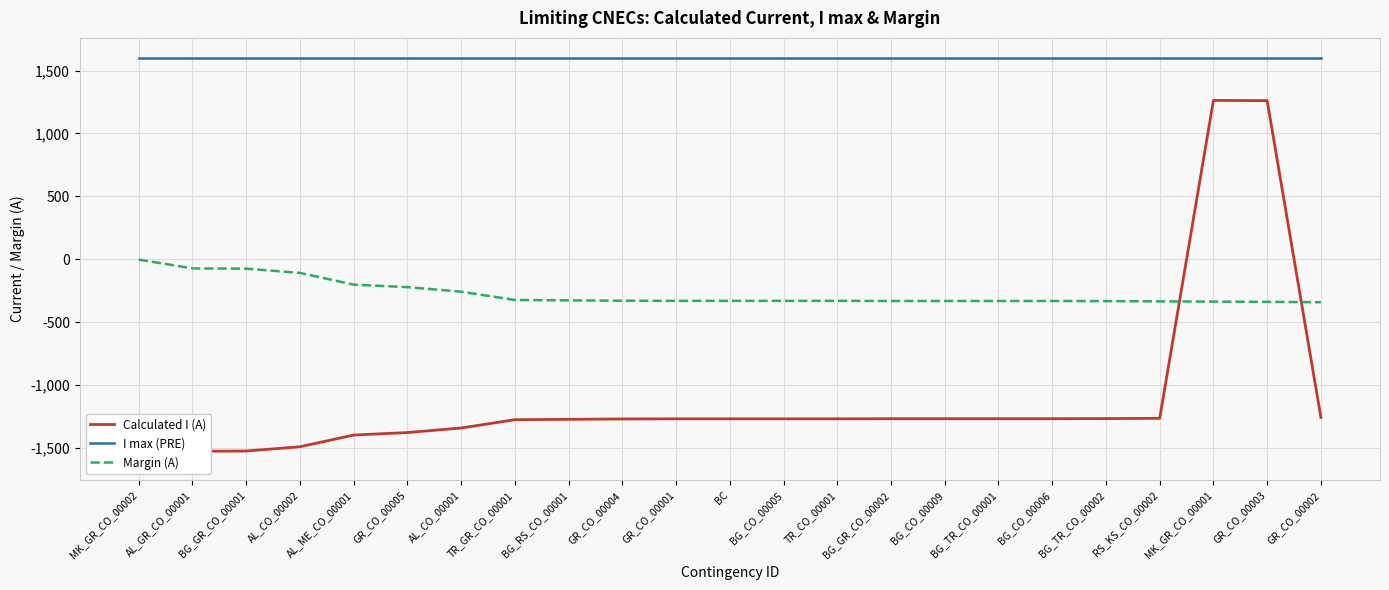

How many data points in Calculated I (A) are above -1269?

9